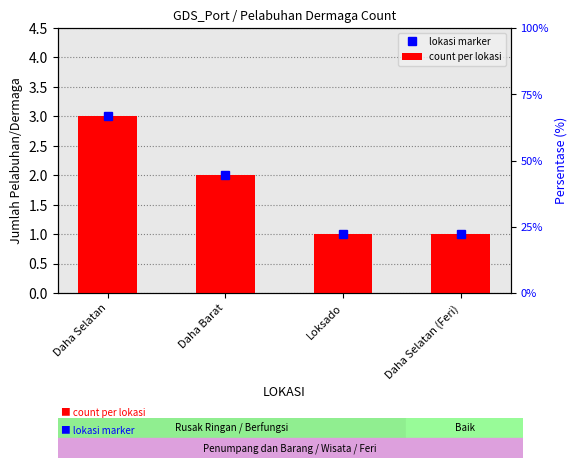

Rank the categories by value from highest to lowest.

Daha Selatan, Daha Barat, Loksado, Daha Selatan (Feri)